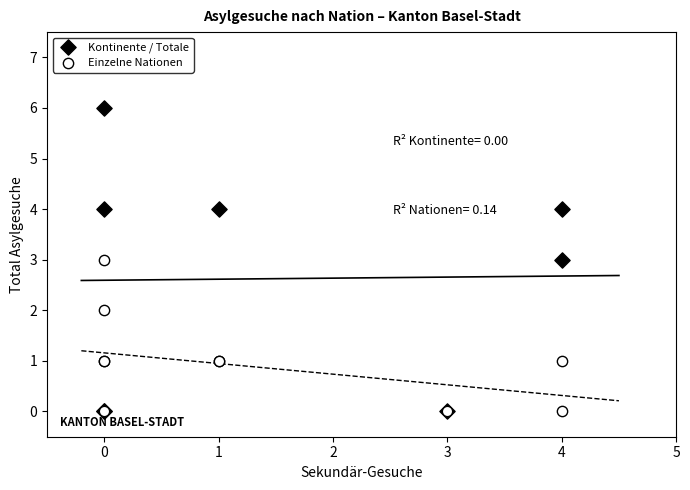

Which series reaches the maximum Y coordinate?

Kontinente / Totale